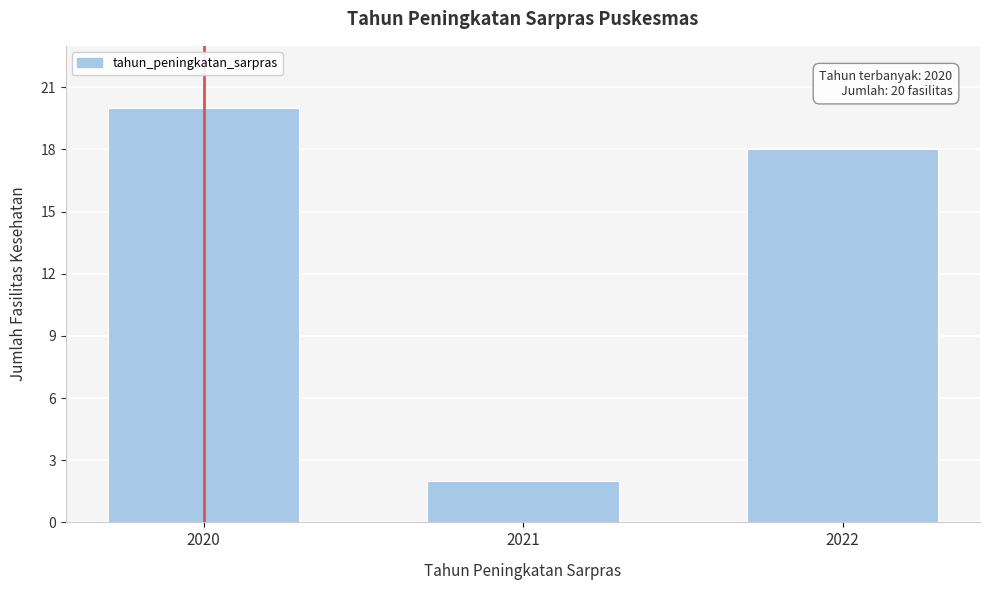

Reading left to right, transcribe all the data shown in this chart.

20	2	18